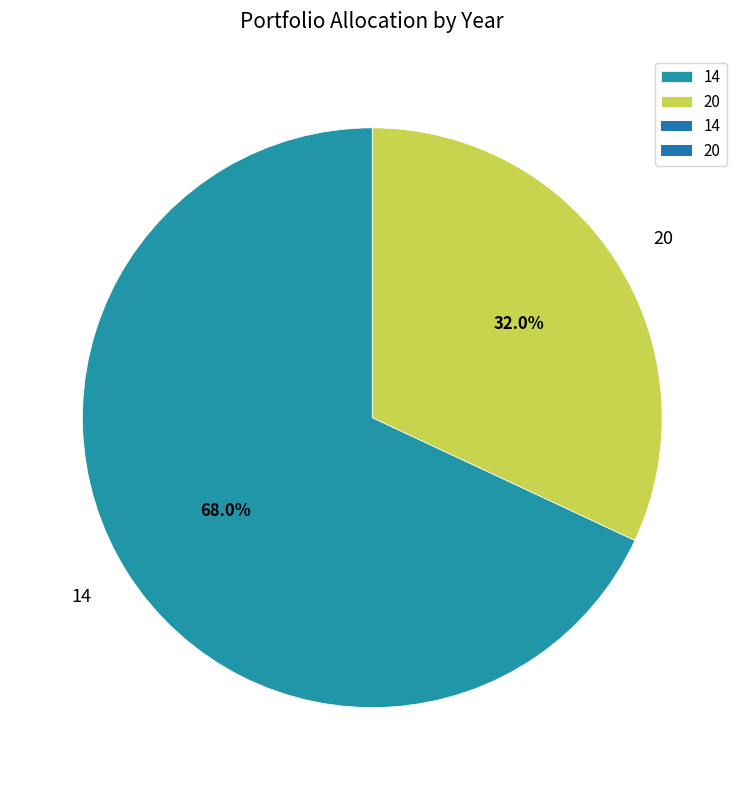

Does 20 account for over 50% of the chart?

No